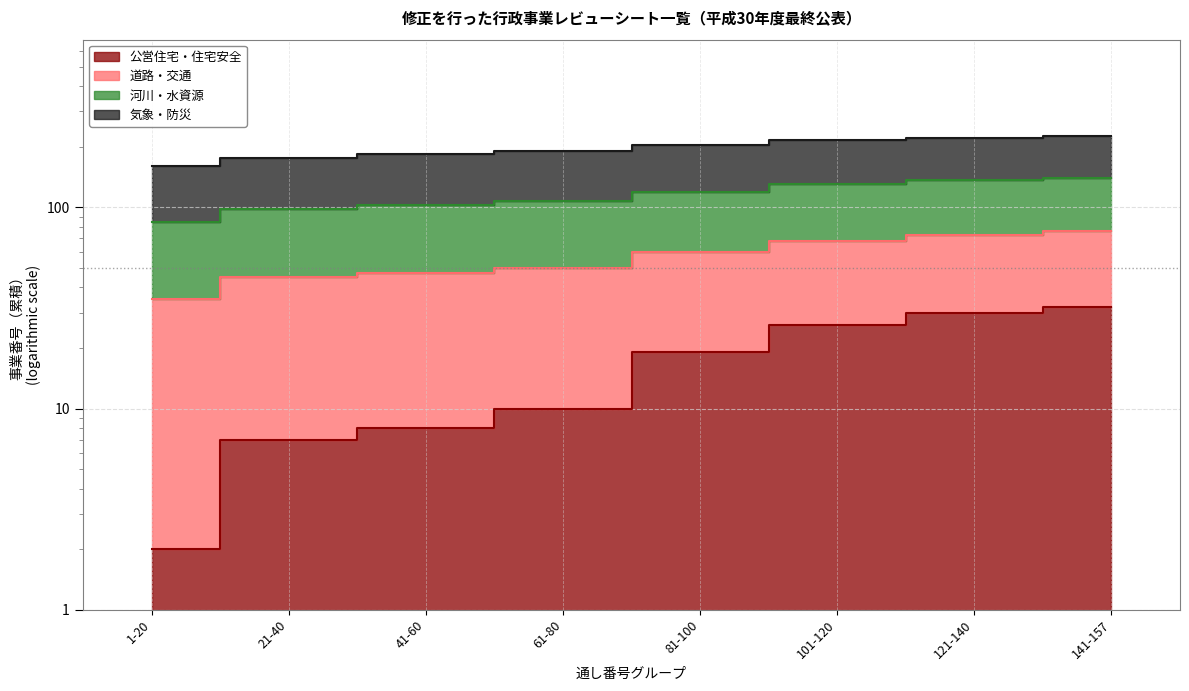

True or false: 公営住宅・住宅安全 and 河川・水資源 intersect in this chart.

False